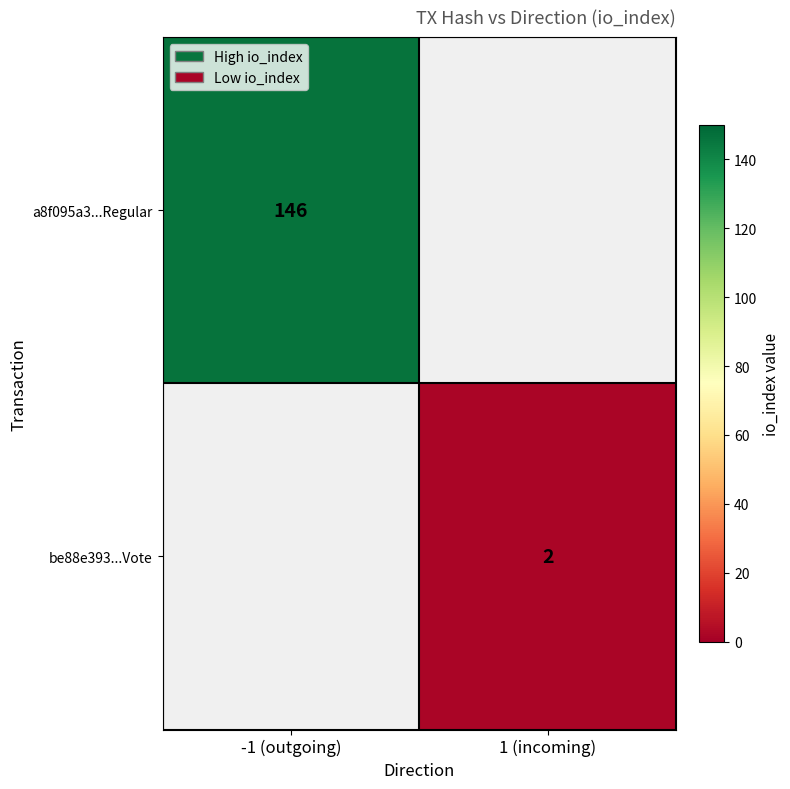

The value of be88e393...Vote at 1 (incoming) is 0. True or false?

False